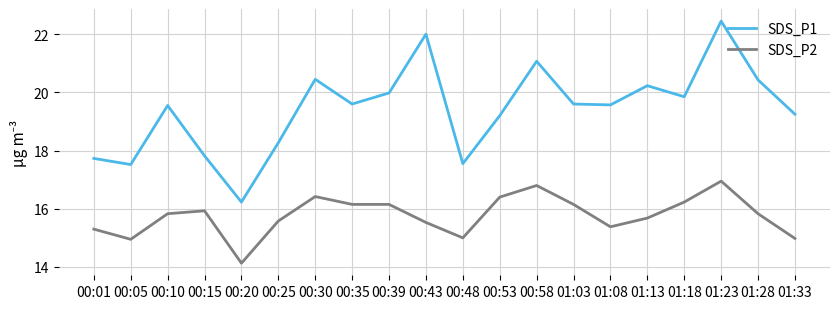

What position from the right is 00:10?

18